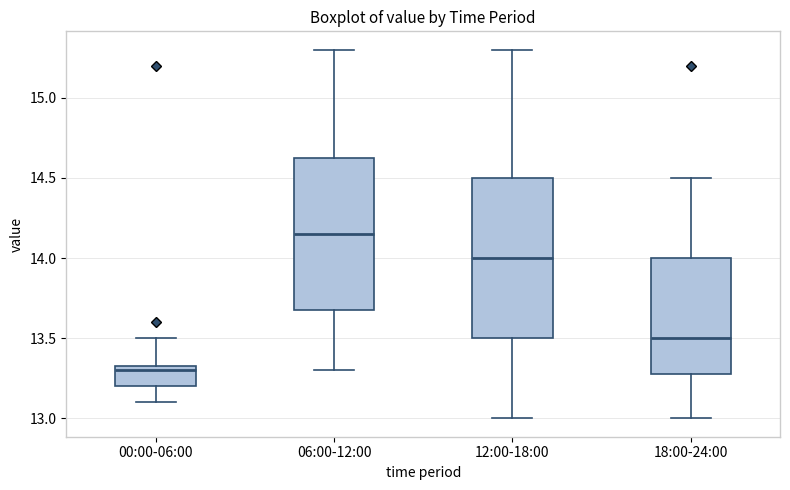

Reading left to right, read every box against the y-axis: the position of its median line, the range the box covers, and the ends of its whiskers. The values are not printed on the chart, so give them approximately, as read against the axis.

00:00-06:00: median 13.30, box 13.20 to 13.35, whiskers 13.10 to 13.50
06:00-12:00: median 14.15, box 13.70 to 14.65, whiskers 13.30 to 15.30
12:00-18:00: median 14.00, box 13.50 to 14.50, whiskers 13.00 to 15.30
18:00-24:00: median 13.50, box 13.30 to 14.00, whiskers 13.00 to 14.50